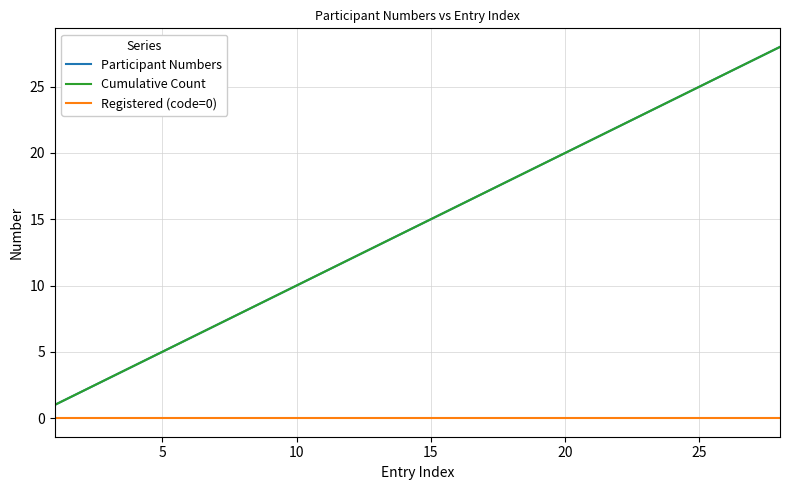

Is this an area chart (filled region under the line)?

No